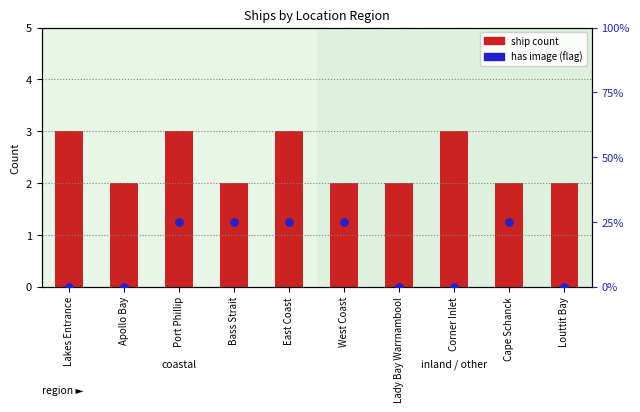

What are all the series names shown in the legend?

Ship count, Has image